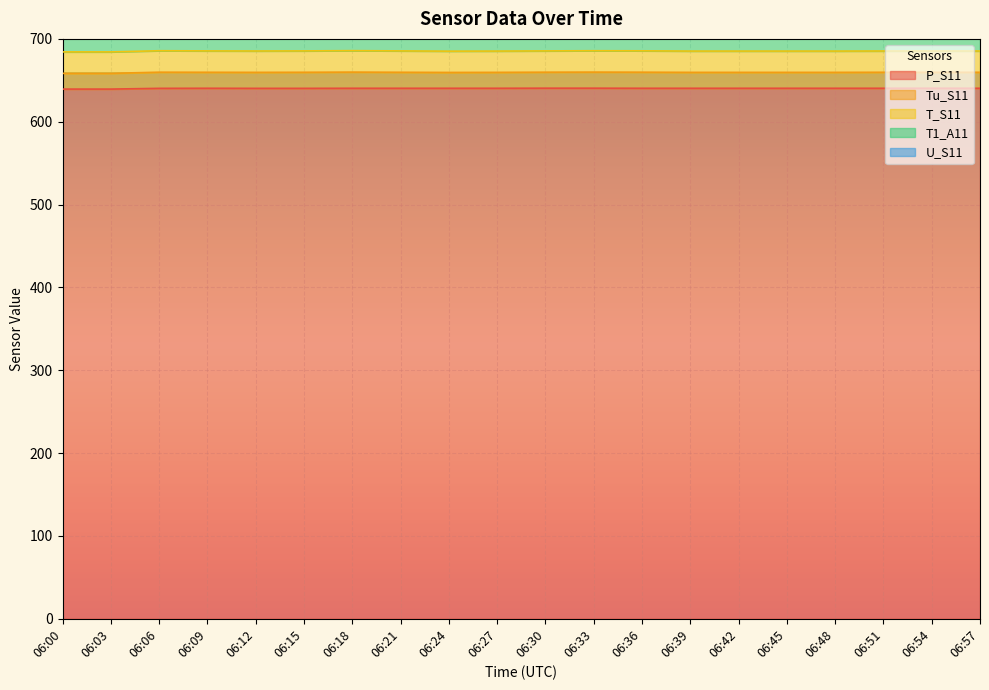

True or false: P_S11 and U_S11 intersect in this chart.

False